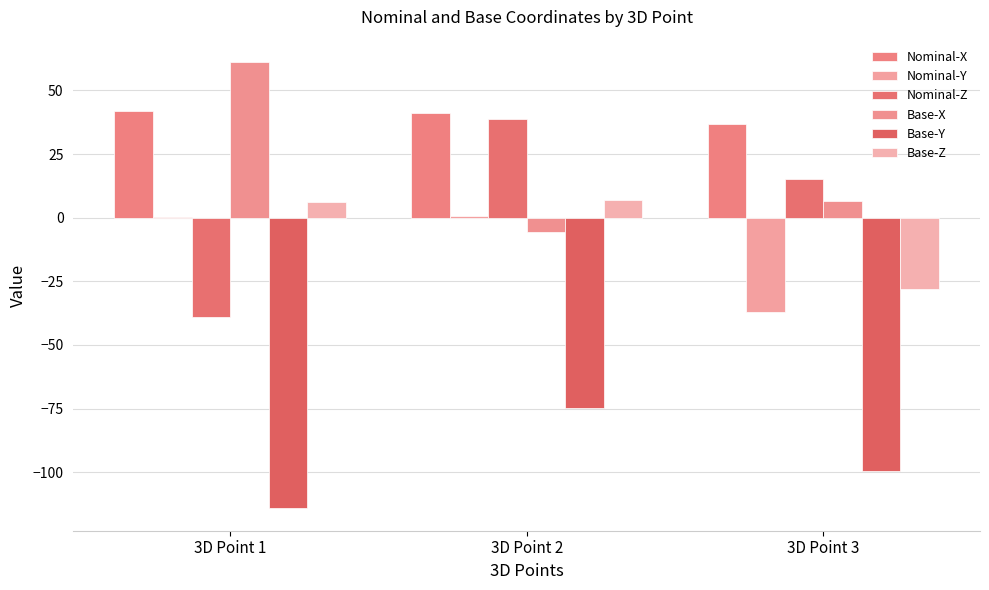

Are the bars grouped side by side (vs. stacked)?

Yes